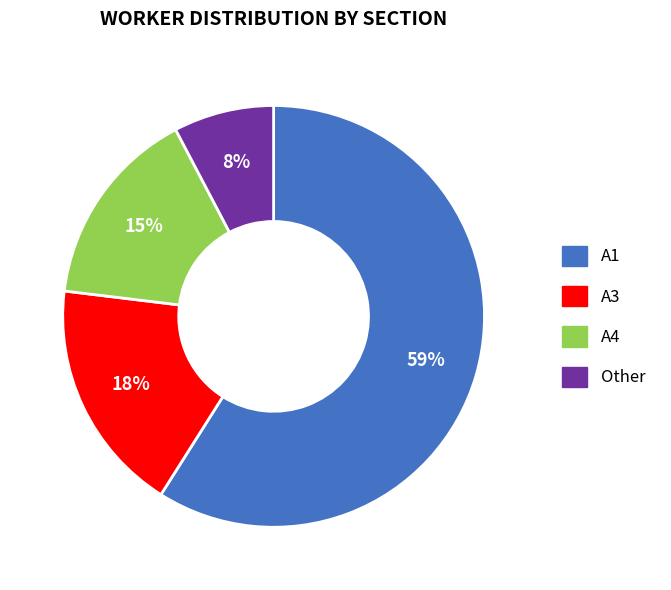

To the nearest percent, what percentage of the pie is Other?

8%